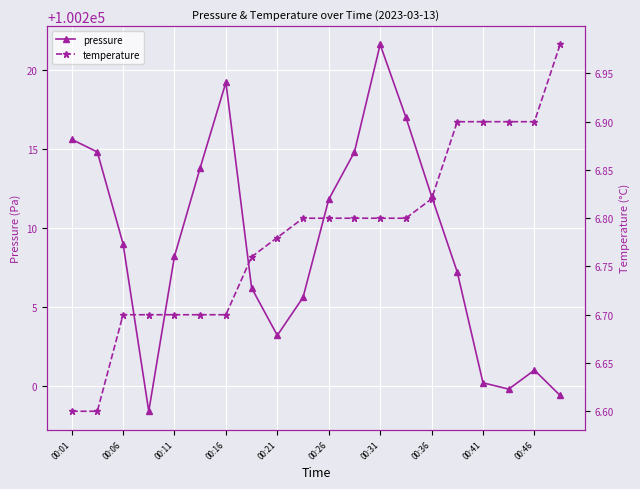

The value of pressure at 17 is 100199.8. True or false?

True